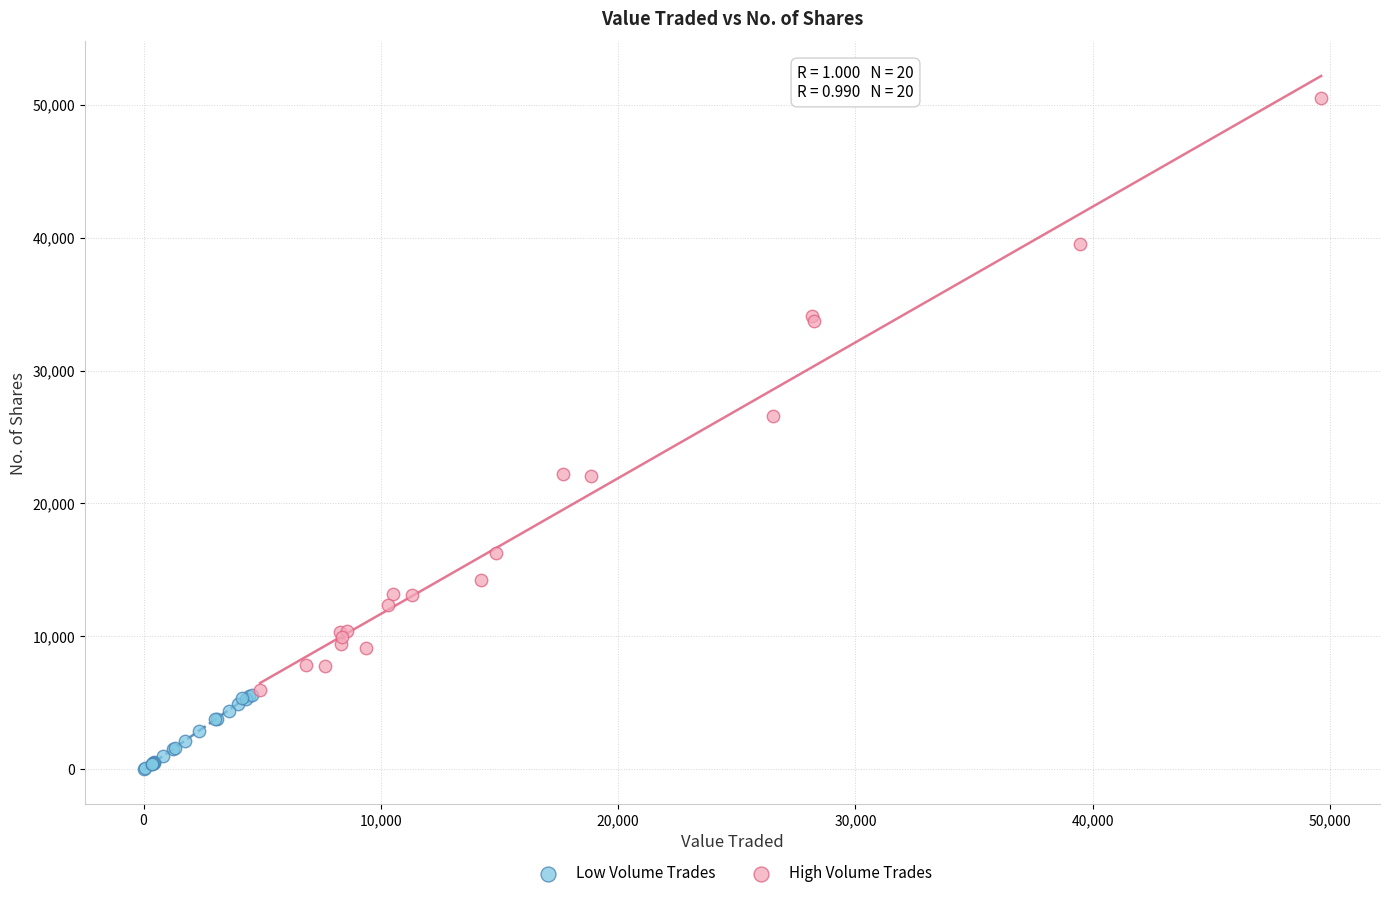

Which series has the largest Y range (max minus min)?

High Volume Trades